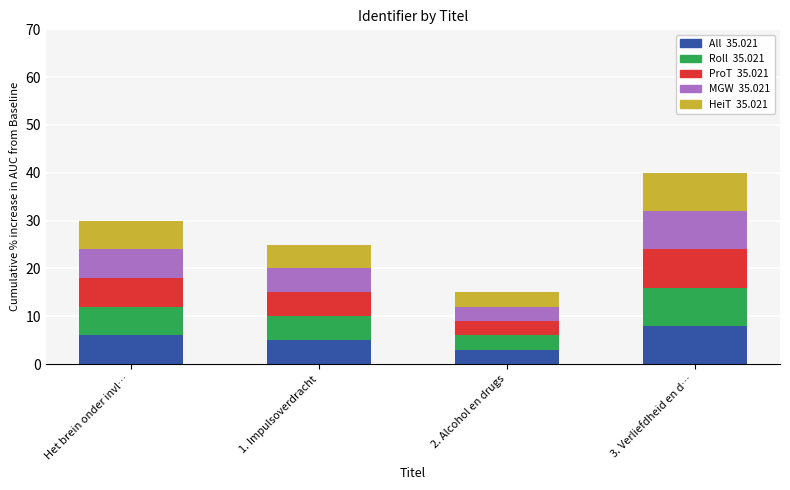

Reading right to left, list the values for the All series.

8.0	3.0	5.0	6.0